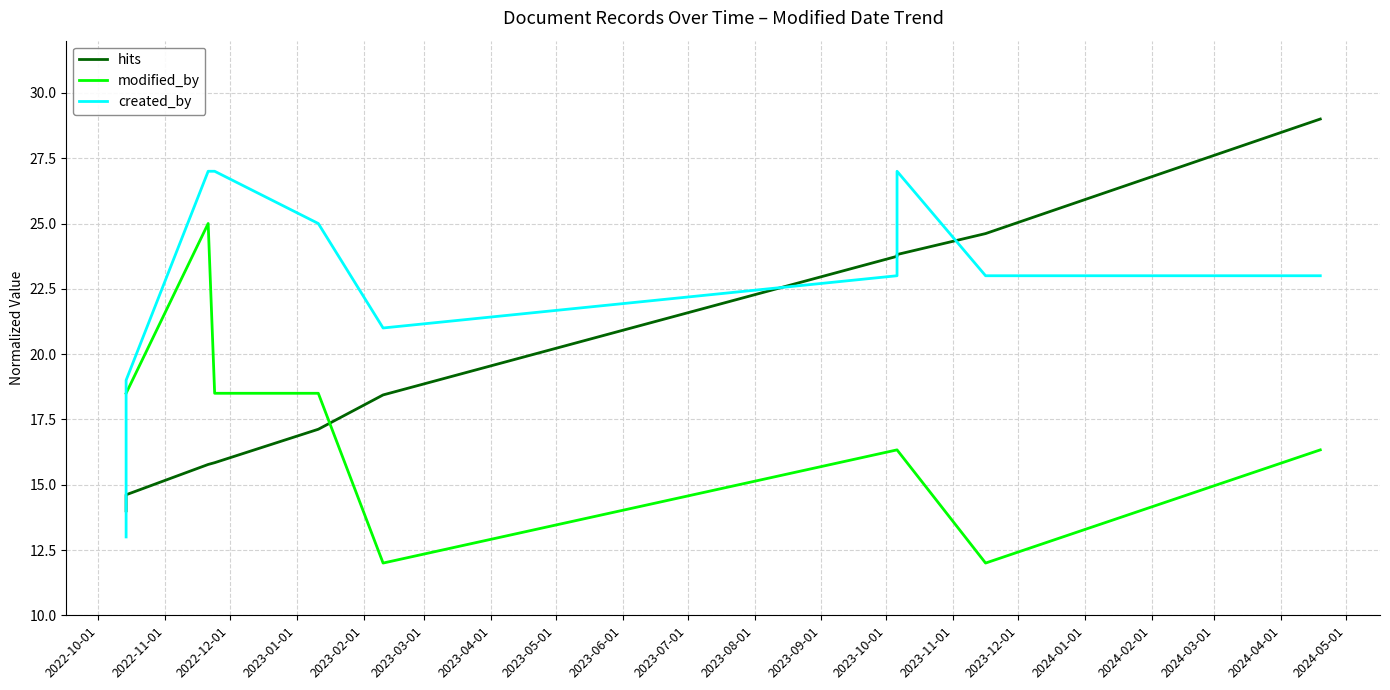

What is the average value of the modified_by series?

17.2